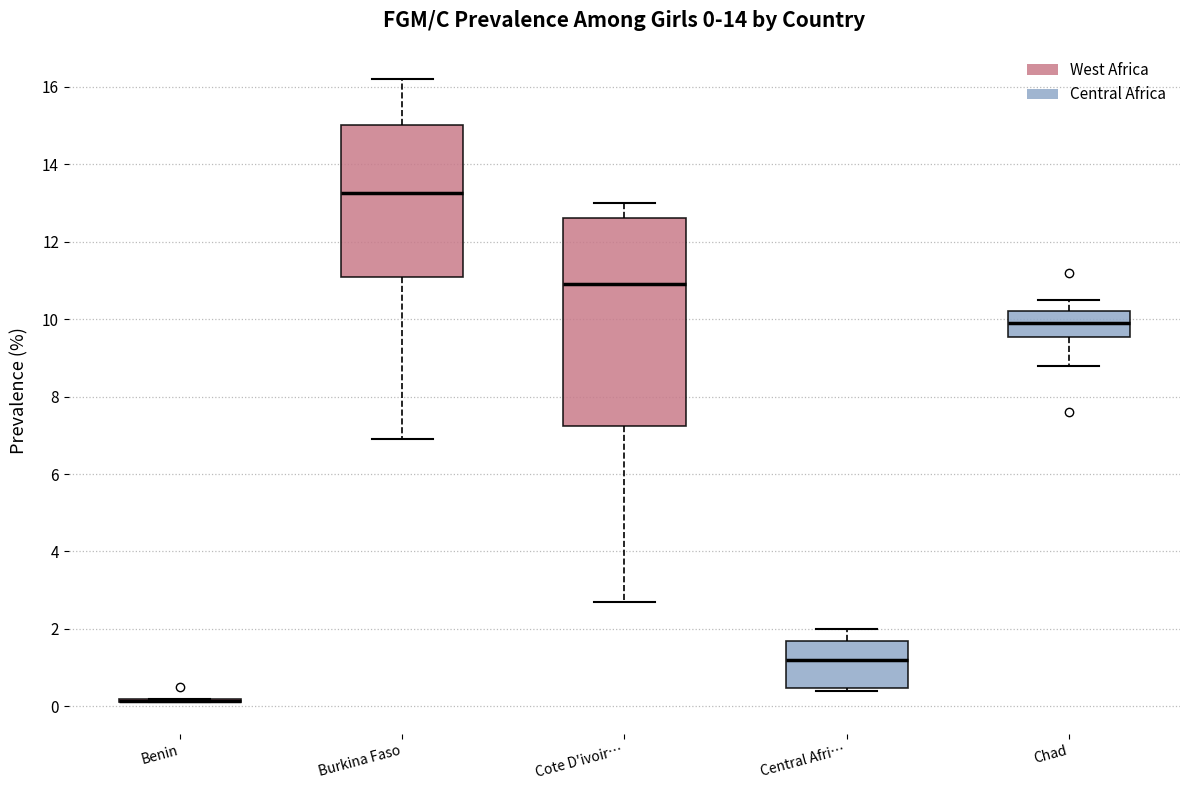

Which box is the tallest, from its lower edge to its upper edge?

Cote D'ivoir…